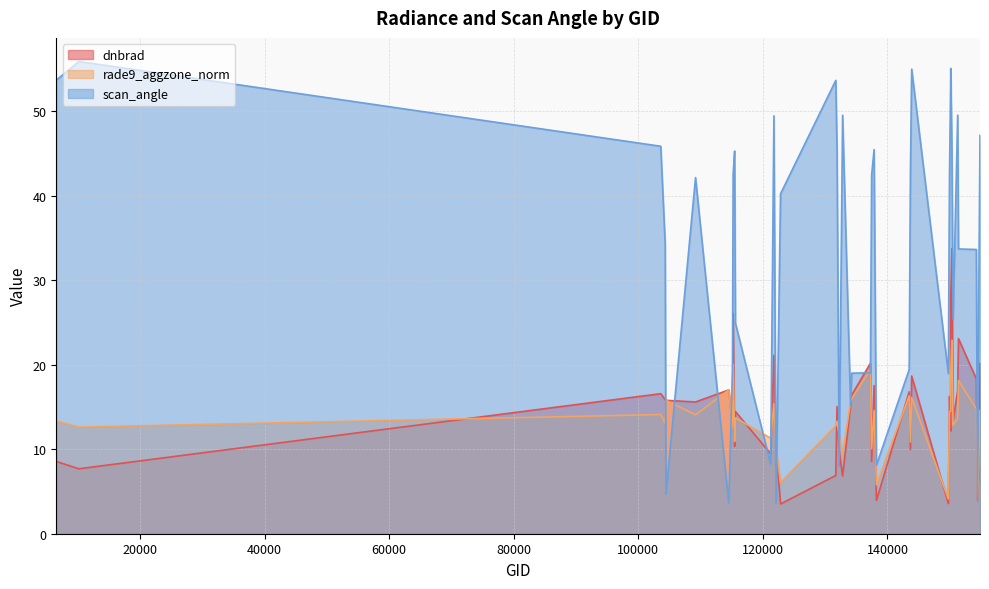

The rade9_aggzone_norm series shows 14.6 at 154860. True or false?

True